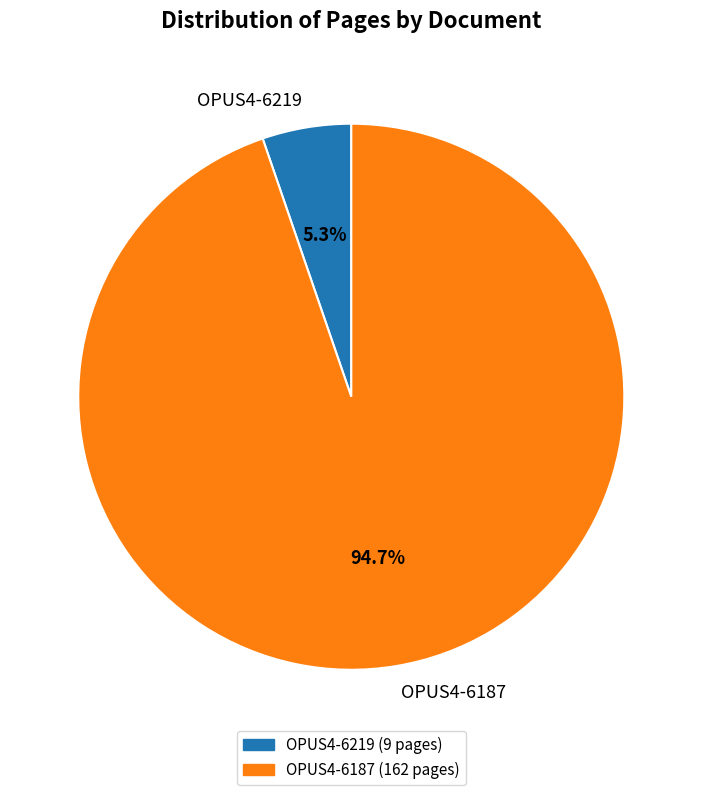

Combined, what portion of the pie is OPUS4-6219 and OPUS4-6187?

100.0%